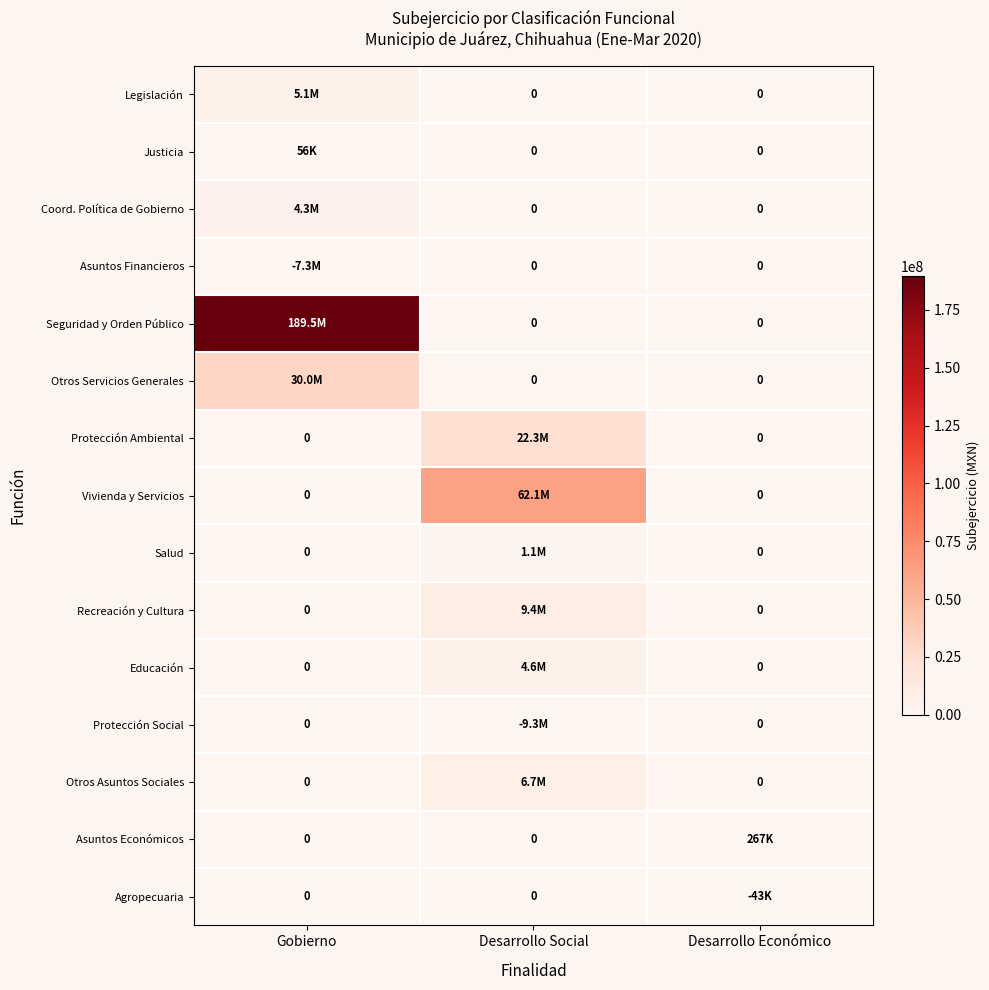

Which category has the highest value in the Otros Asuntos Sociales series?

Desarrollo Social